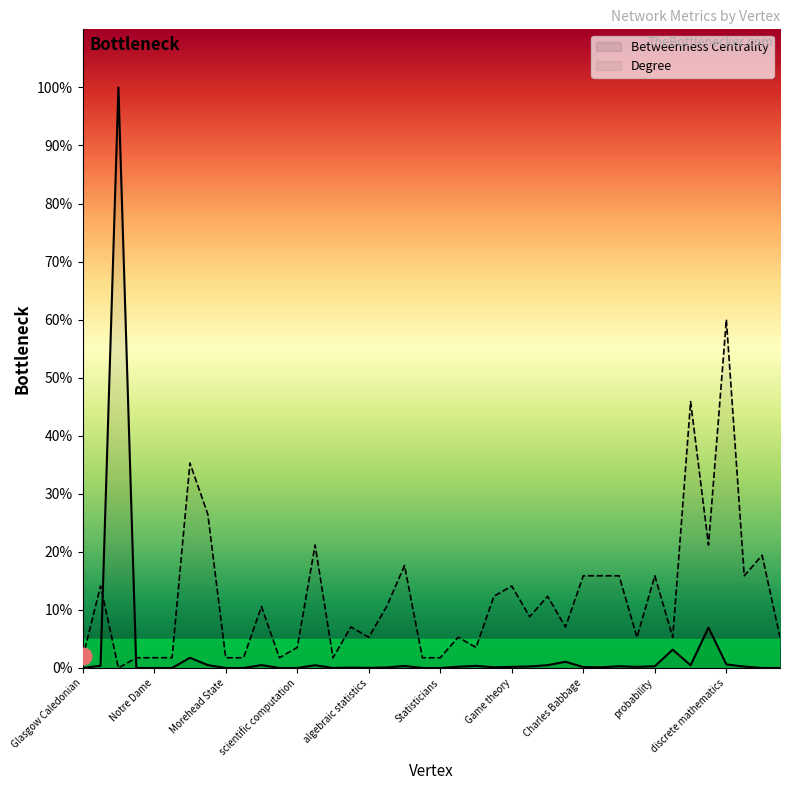

At which category does Betweenness Centrality reach its first local peak?

Applied_mathematics